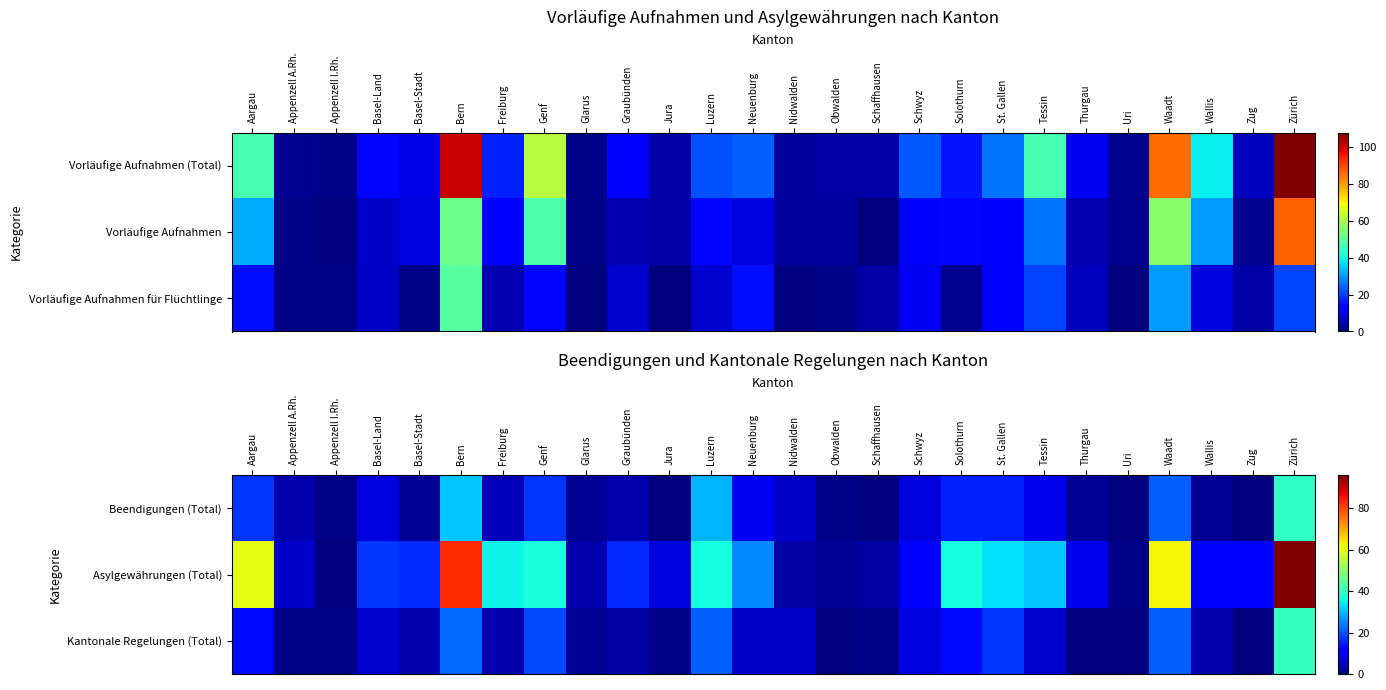

The Beendigungen (Total) series shows 9 at Tessin. True or false?

True